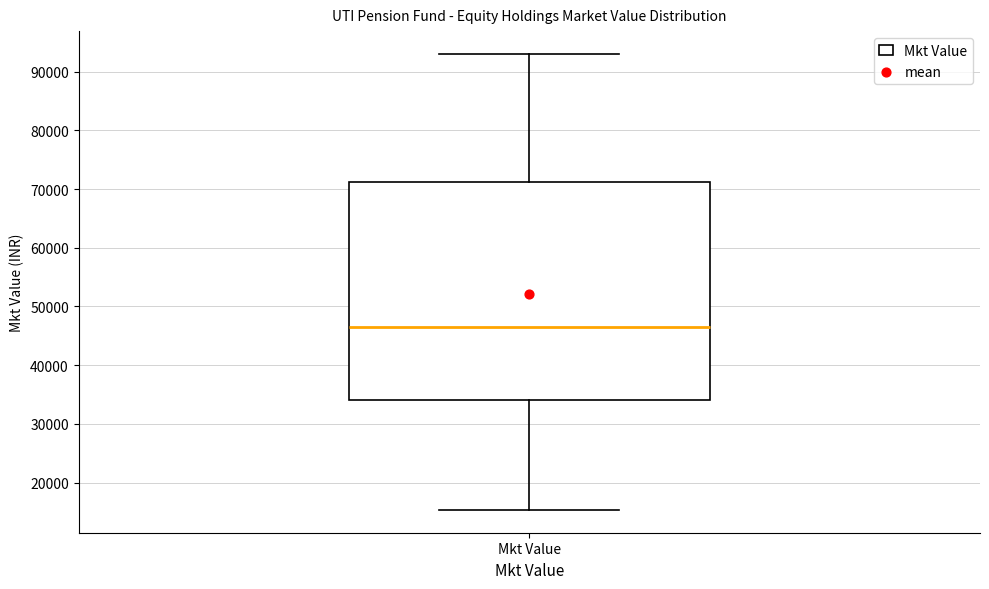

Where is the upper edge of the box for Mkt Value on the y-axis? The values are not printed on the chart, so give them approximately, as read against the axis.

71000